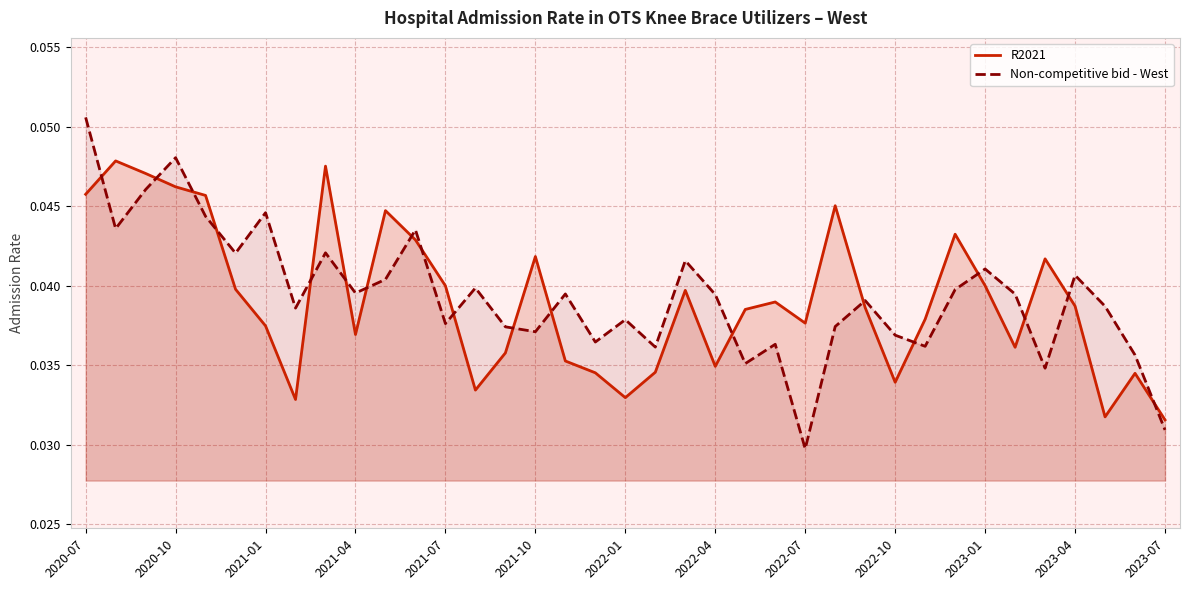

Reading left to right, transcribe all the data shown in this chart.

R2021: 0.0	0.0	0.0	0.0	0.0	0.0	0.0	0.0	0.0	0.0	0.0	0.0	0.0	0.0	0.0	0.0	0.0	0.0	0.0	0.0	0.0	0.0	0.0	0.0	0.0	0.0	0.0	0.0	0.0	0.0	0.0	0.0	0.0	0.0	0.0	0.0	0.0
Non-competitive bid - West: 0.1	0.0	0.0	0.0	0.0	0.0	0.0	0.0	0.0	0.0	0.0	0.0	0.0	0.0	0.0	0.0	0.0	0.0	0.0	0.0	0.0	0.0	0.0	0.0	0.0	0.0	0.0	0.0	0.0	0.0	0.0	0.0	0.0	0.0	0.0	0.0	0.0